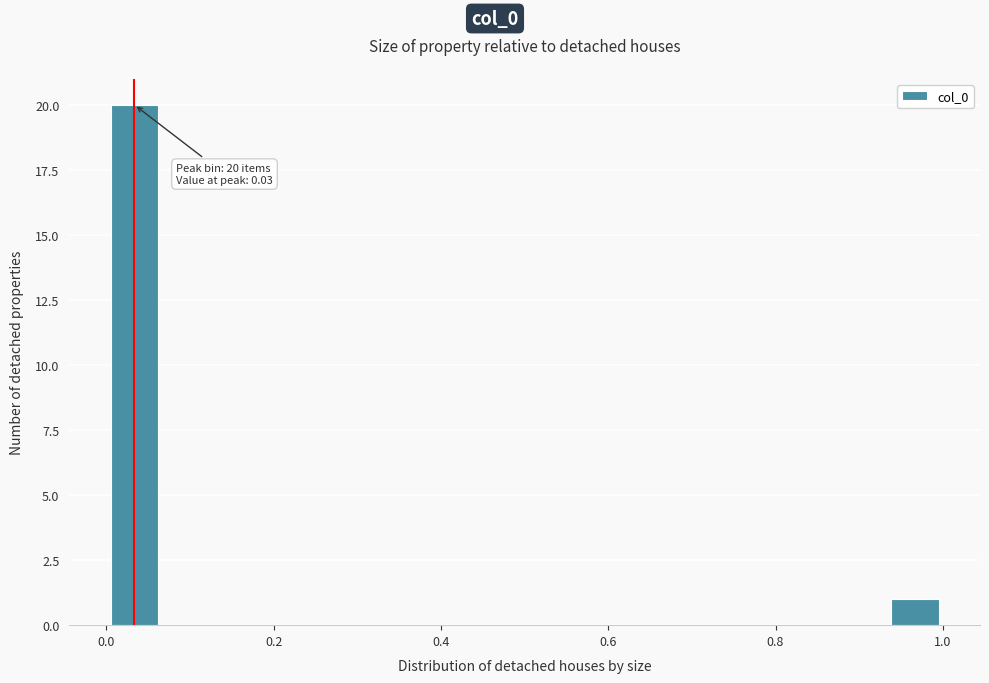

Read against the x-axis, roughly where is the centre of the tallest bar?

0.04